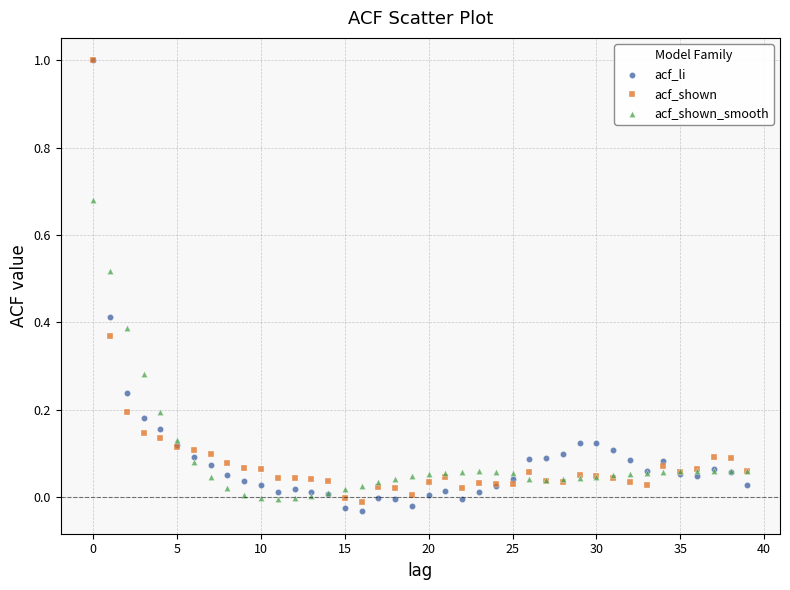

What are all the series names shown in the legend?

acf_li, acf_shown, acf_shown_smooth